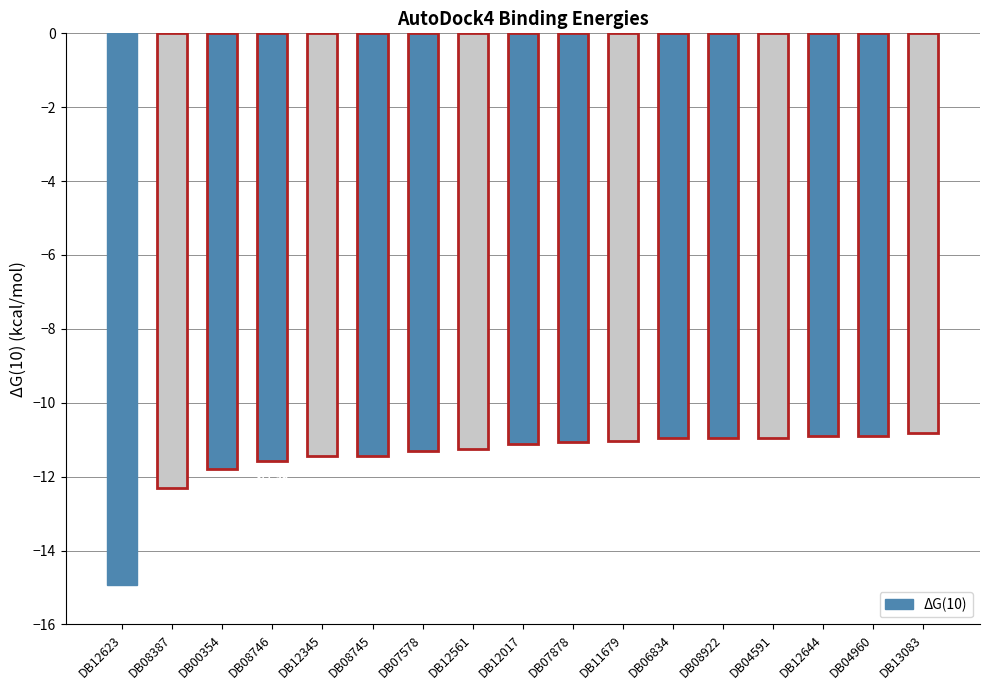

Which category has the highest value across all series?

DB13083